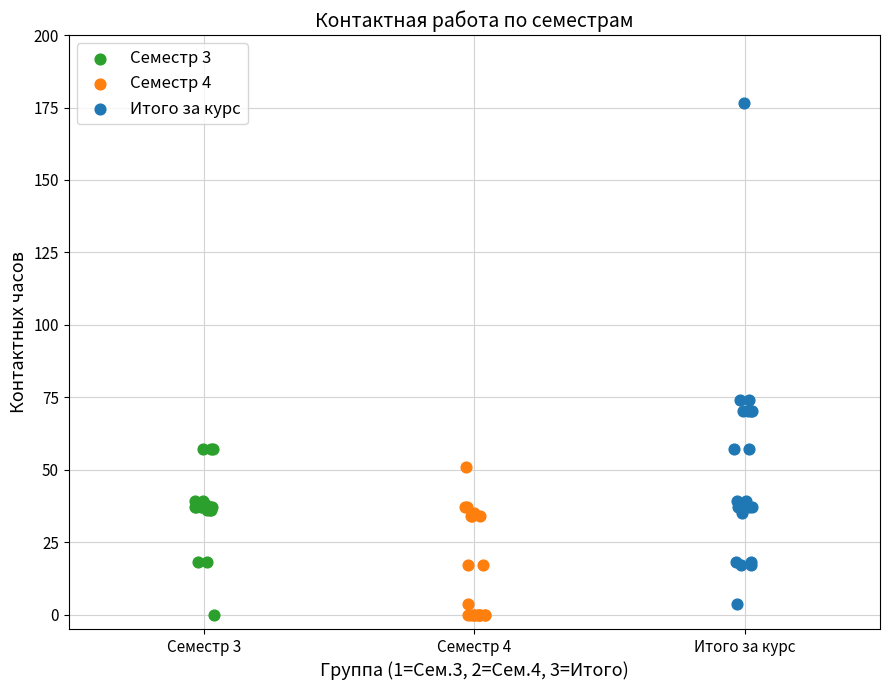

Which series reaches the maximum Y coordinate?

Итого за курс